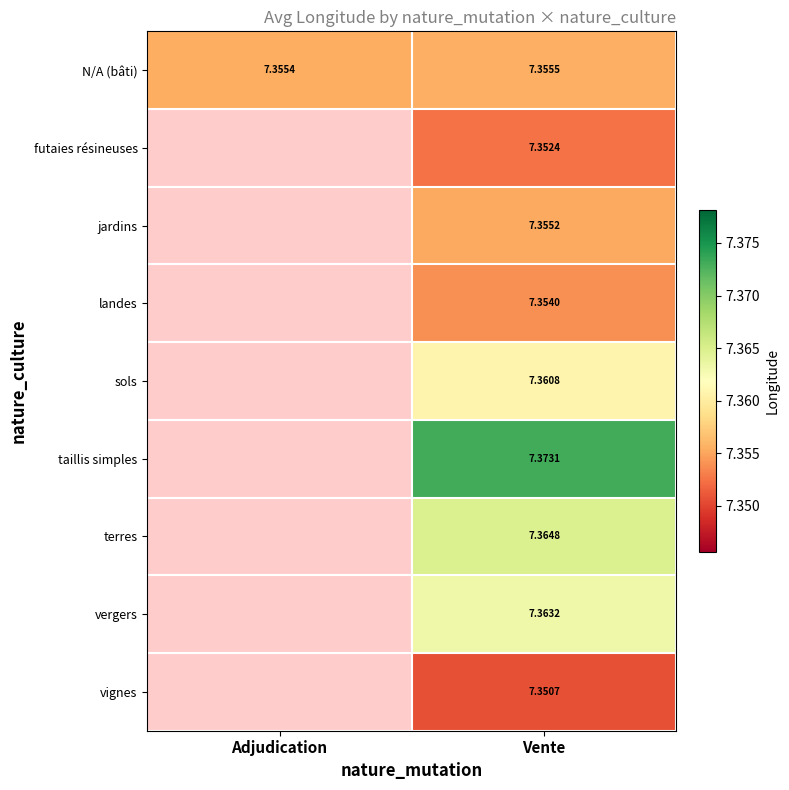

The N/A (bâti) series shows 3.9 at Vente. True or false?

False